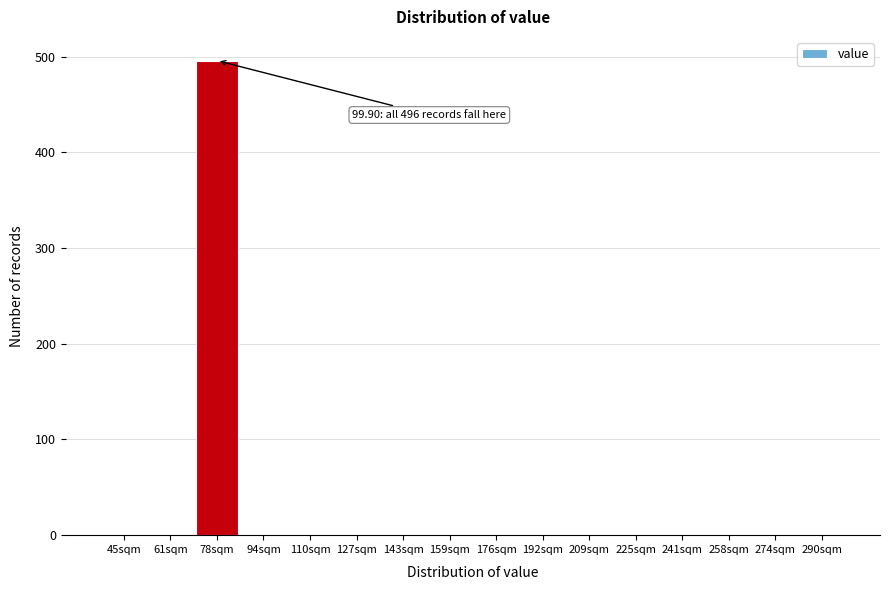

Reading left to right, extract all data points from this chart.

45sqm=0	61sqm=0	78sqm=496	94sqm=0	110sqm=0	127sqm=0	143sqm=0	159sqm=0	176sqm=0	192sqm=0	209sqm=0	225sqm=0	241sqm=0	258sqm=0	274sqm=0	290sqm=0